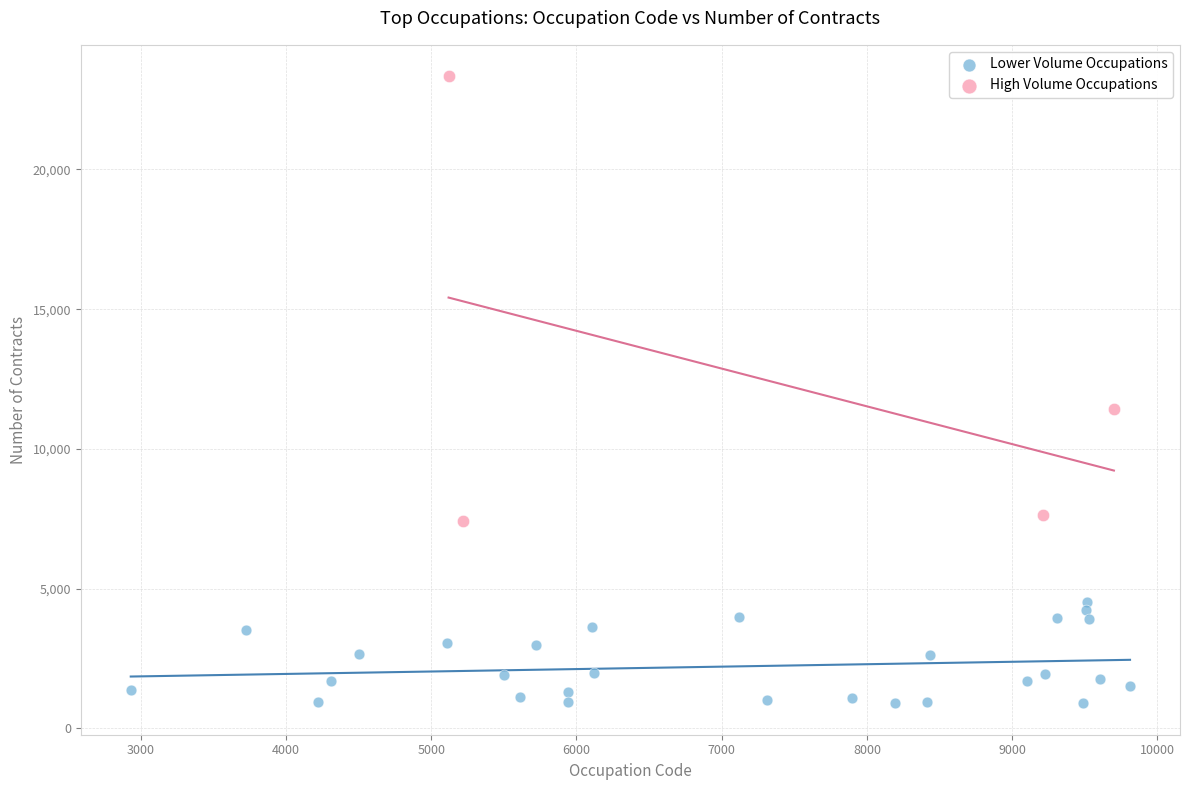

Which series has the widest spread of Y values?

High Volume Occupations